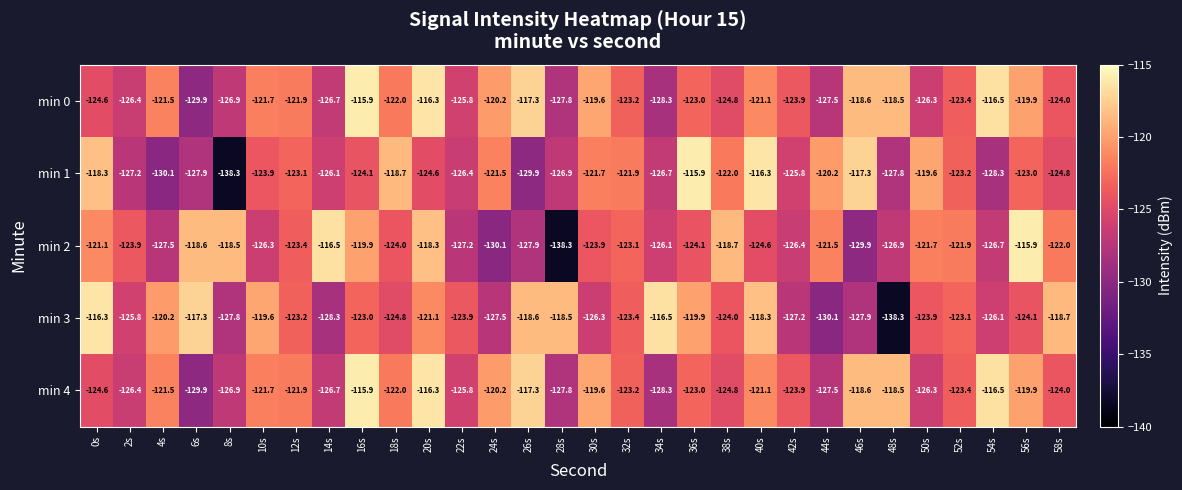

At which label is min 4 closest to -122?

18s